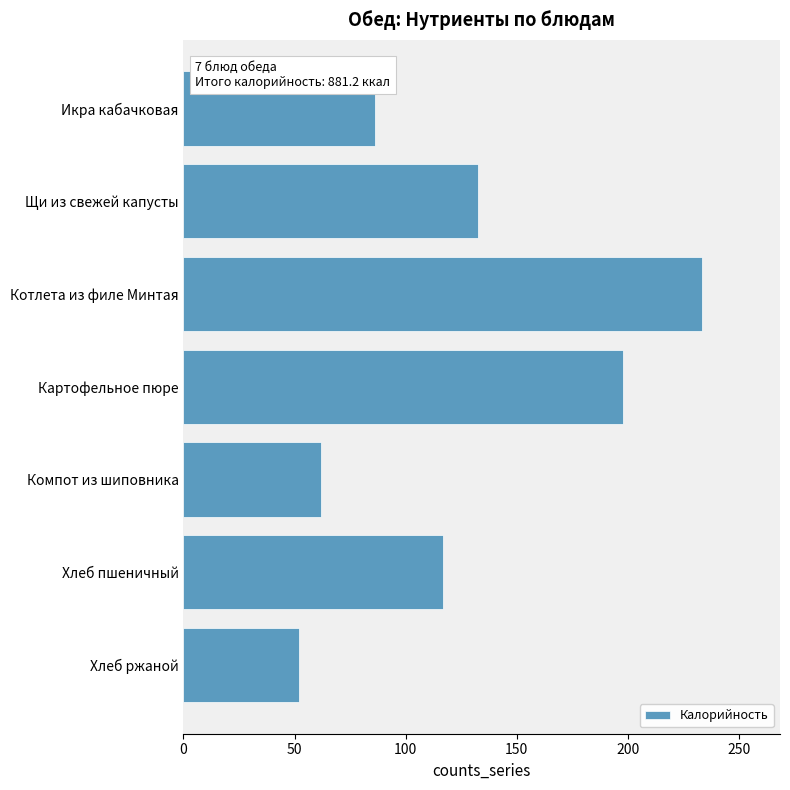

Rank the categories by value from highest to lowest.

Котлета из филе Минтая, Картофельное пюре, Щи из свежей капусты, Хлеб пшеничный, Икра кабачковая, Компот из шиповника, Хлеб ржаной